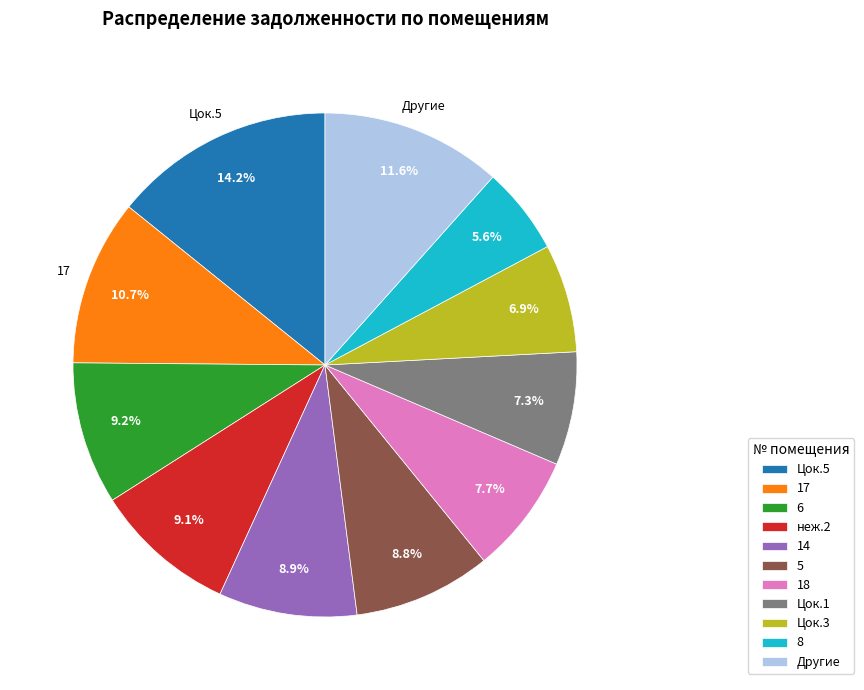

To the nearest percent, what portion does 6 represent?

9%